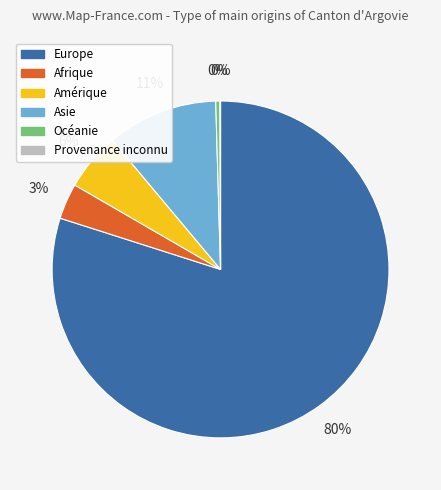

Which slice is the largest?

Europe